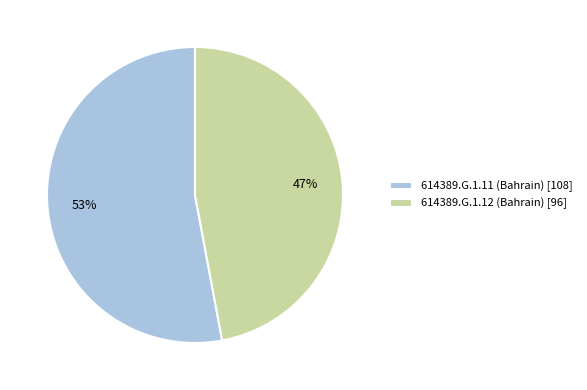

How many slices are in this pie chart?

2